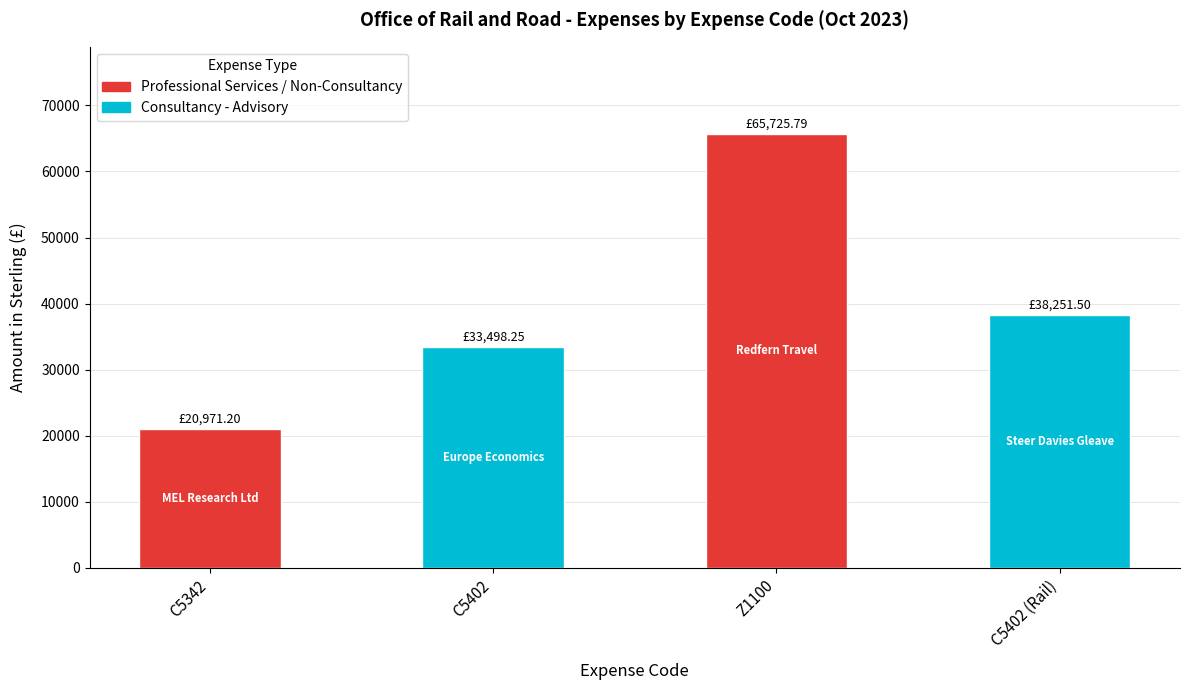

What is the greatest value displayed?

65725.8